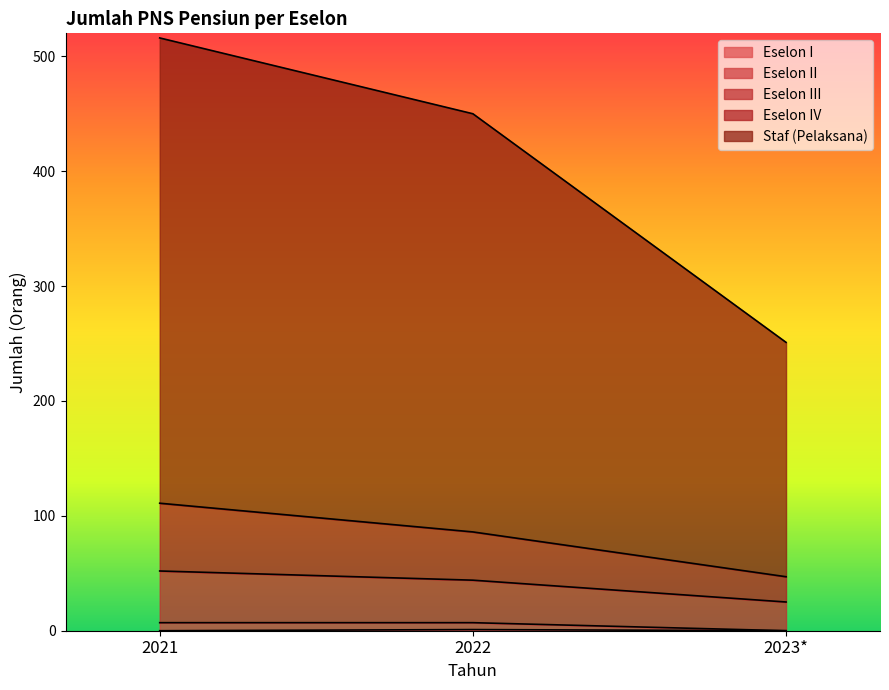

What is the label of the 2nd point from the left?

2022